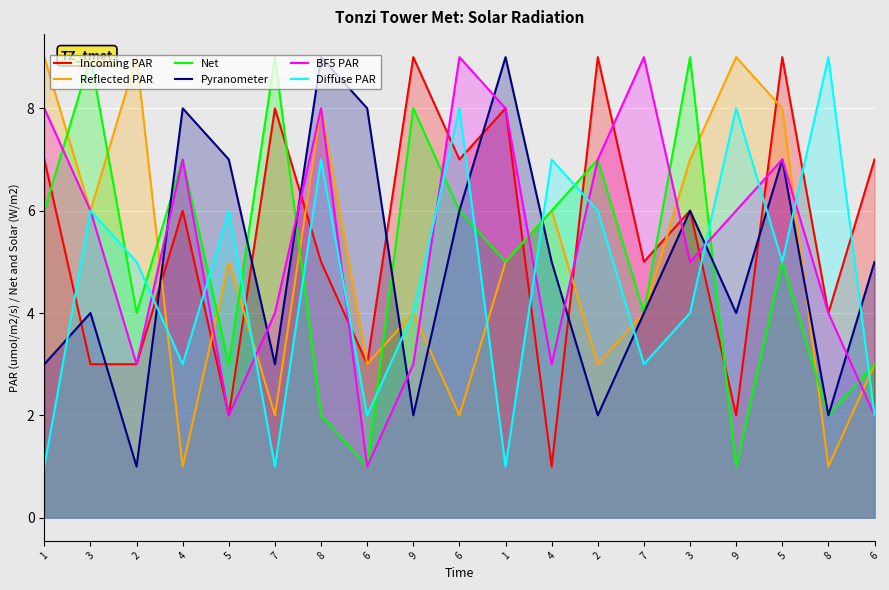

What is the label of the 15th point from the right?

5